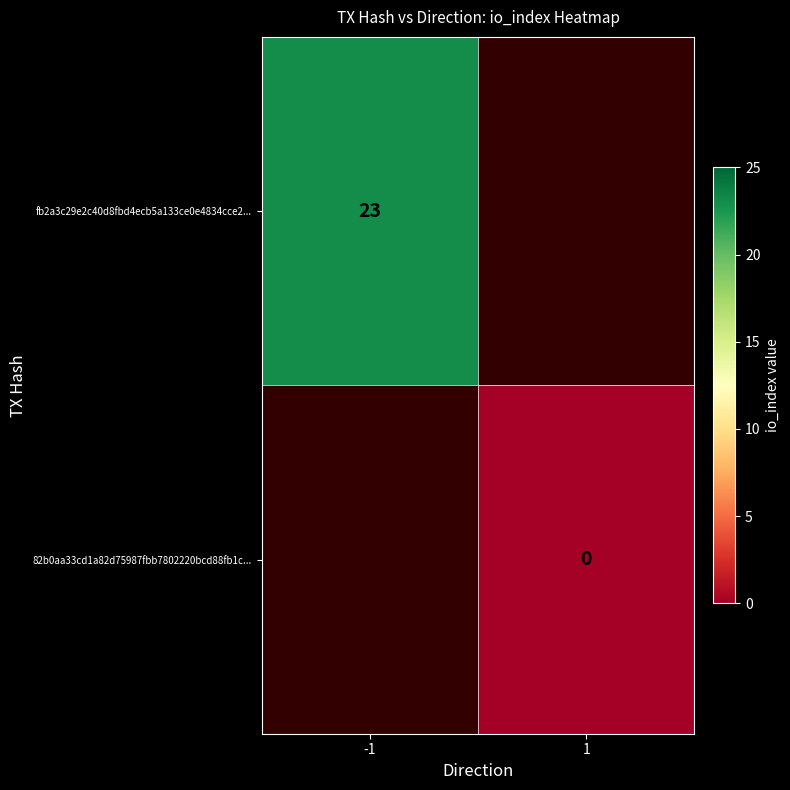

How many categories are shown in the chart?

2